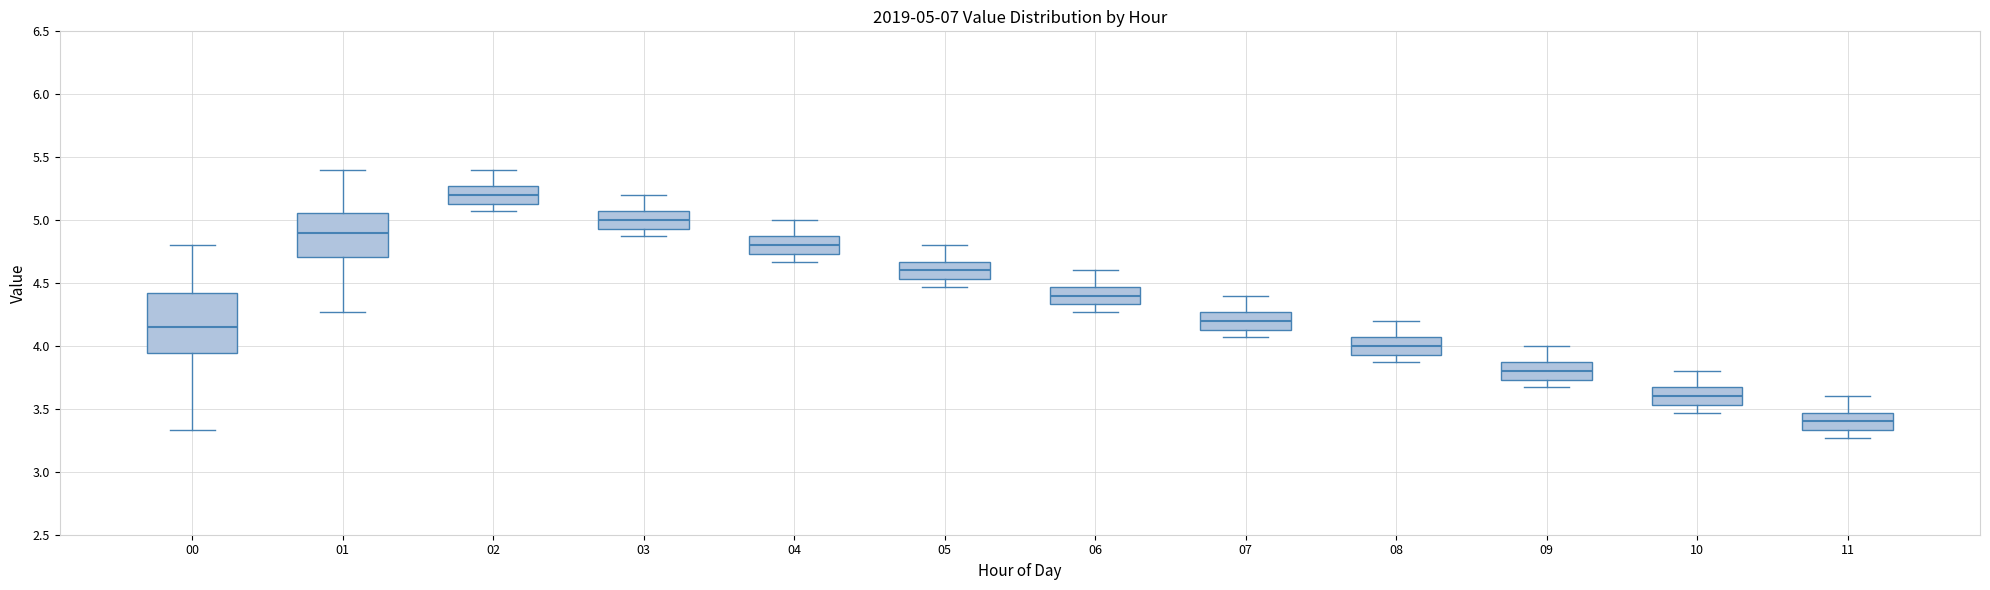

Comparing the boxes themselves (not the whiskers), which one is the tallest?

00